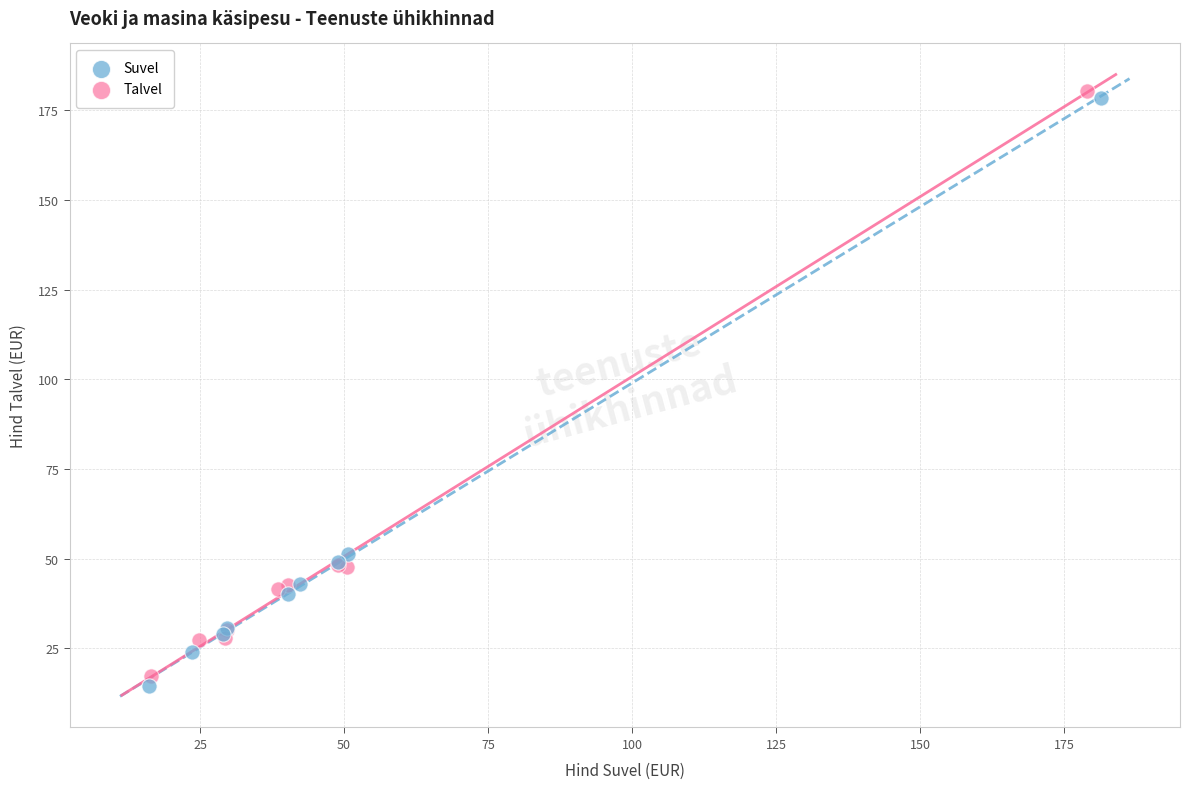

Which series contains the highest Y value?

Talvel